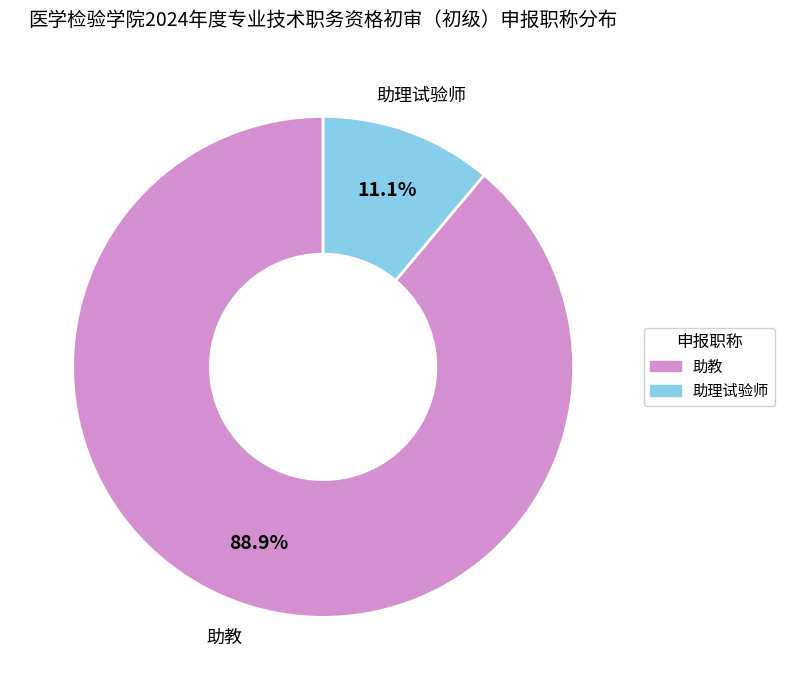

Is it true that 助理试验师 is 1% of the pie?

False